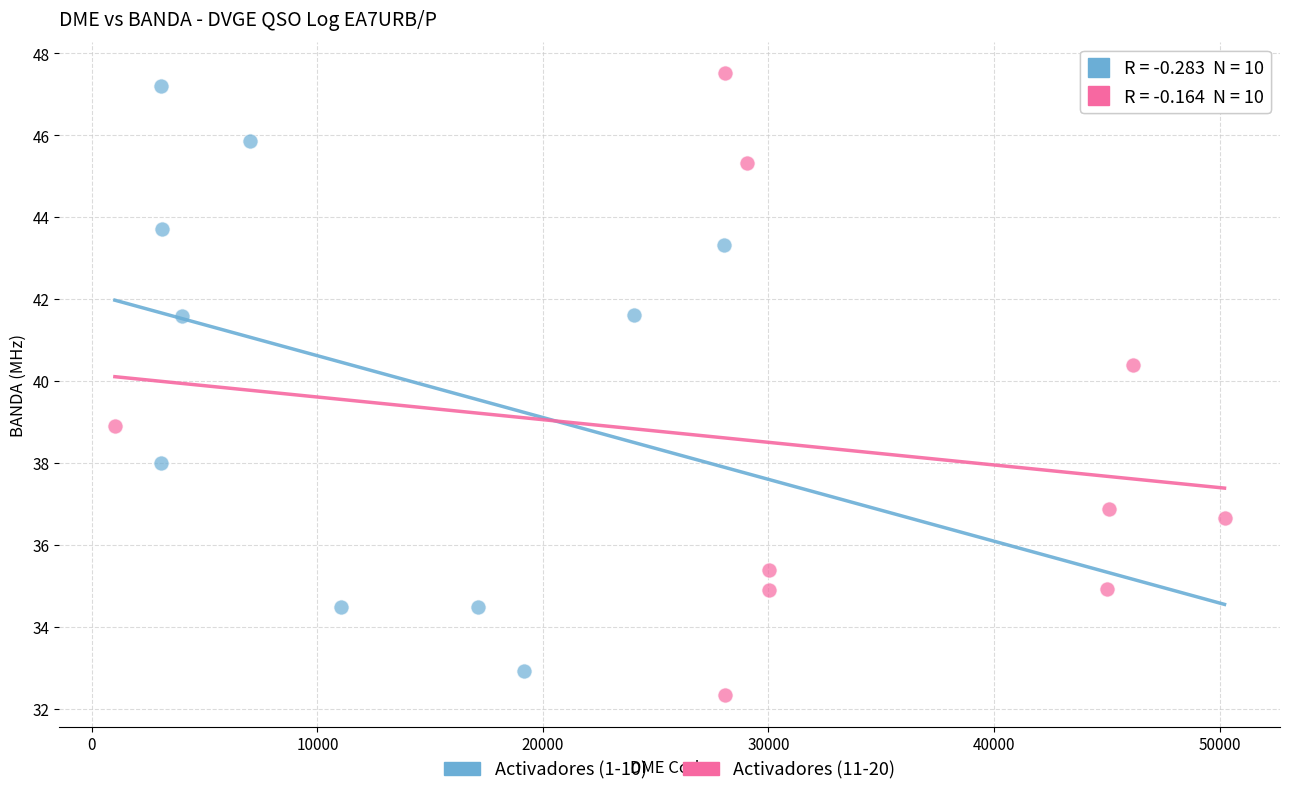

Which series contains the highest Y value?

Activadores (11-20)